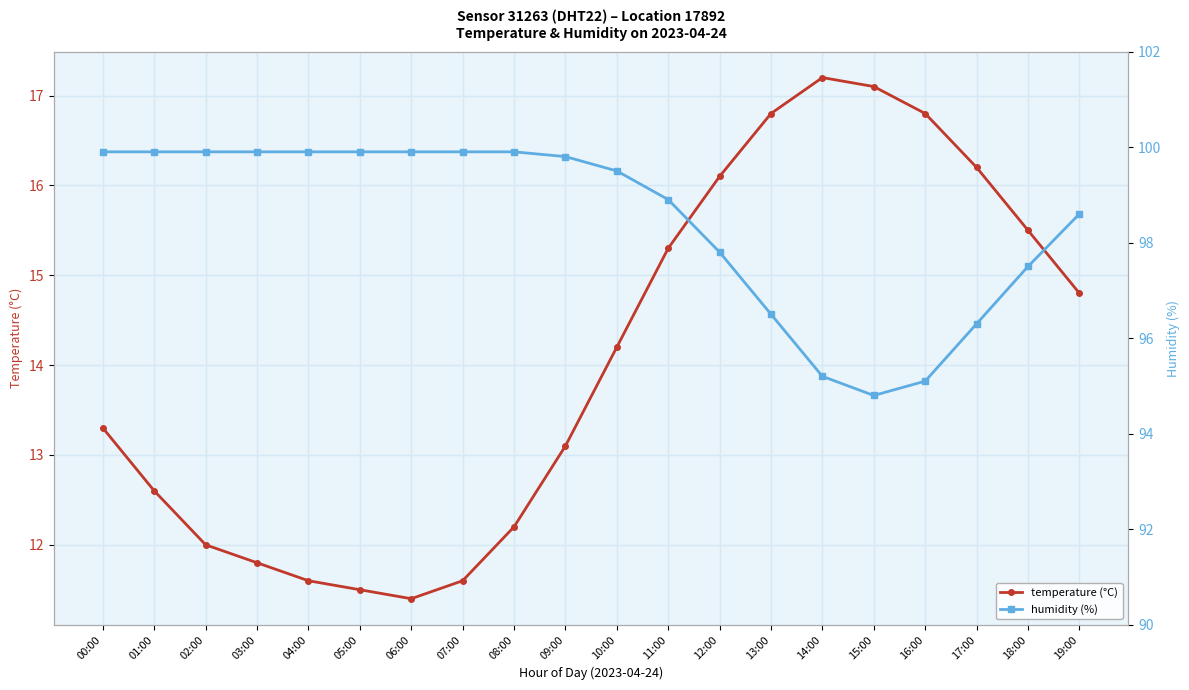

True or false: temperature (°C) and humidity (%) cross at least once.

False